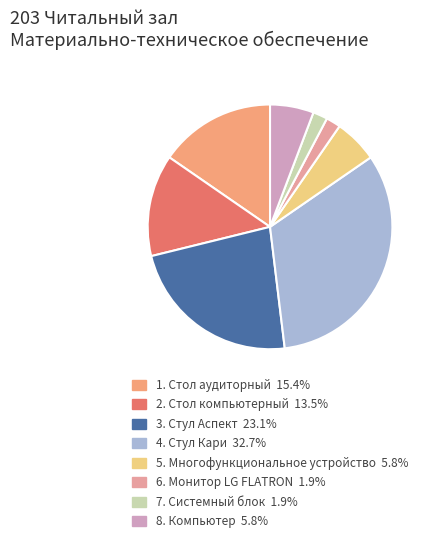

Does any single category account for the majority?

No